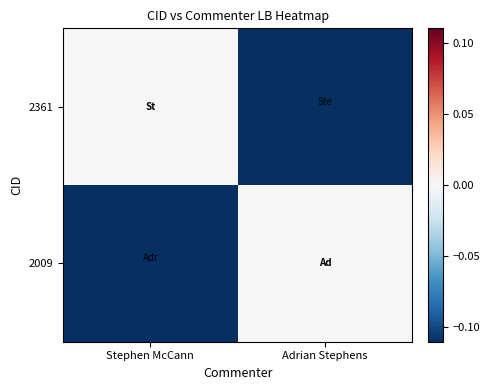

Which series has the widest spread of values?

2361